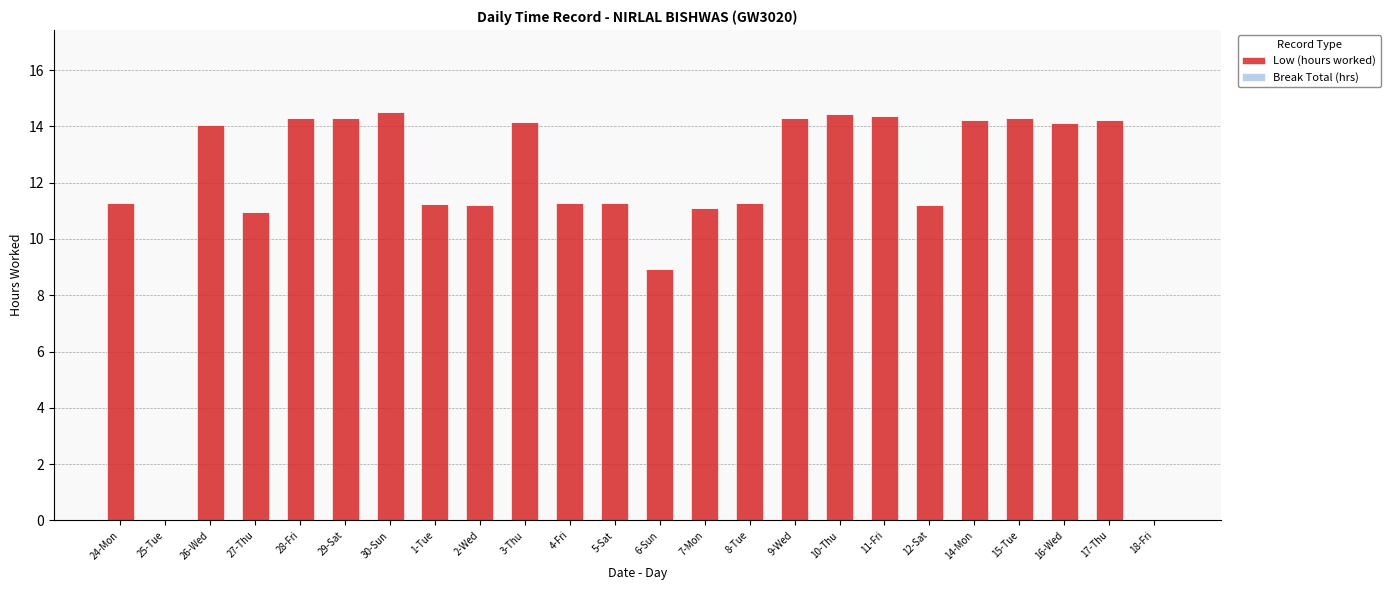

What is the maximum value shown in the chart?

14.5